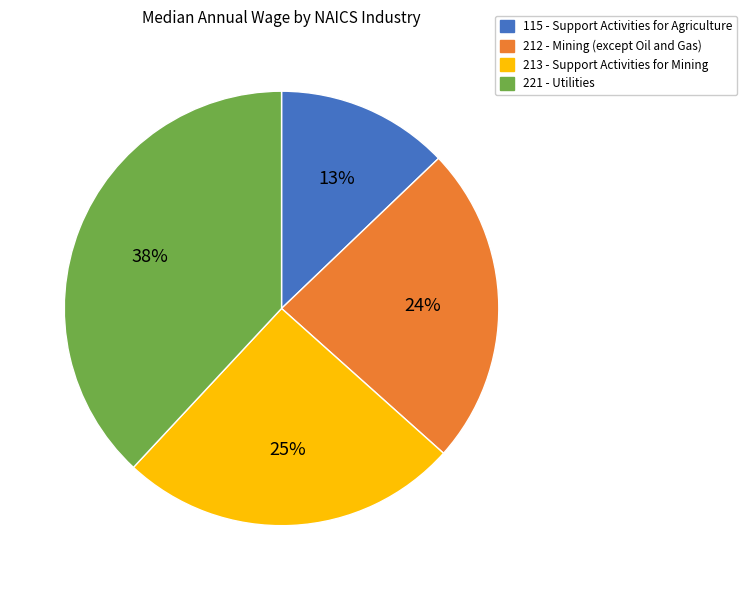

To the nearest percent, what is the average slice percentage?

25%